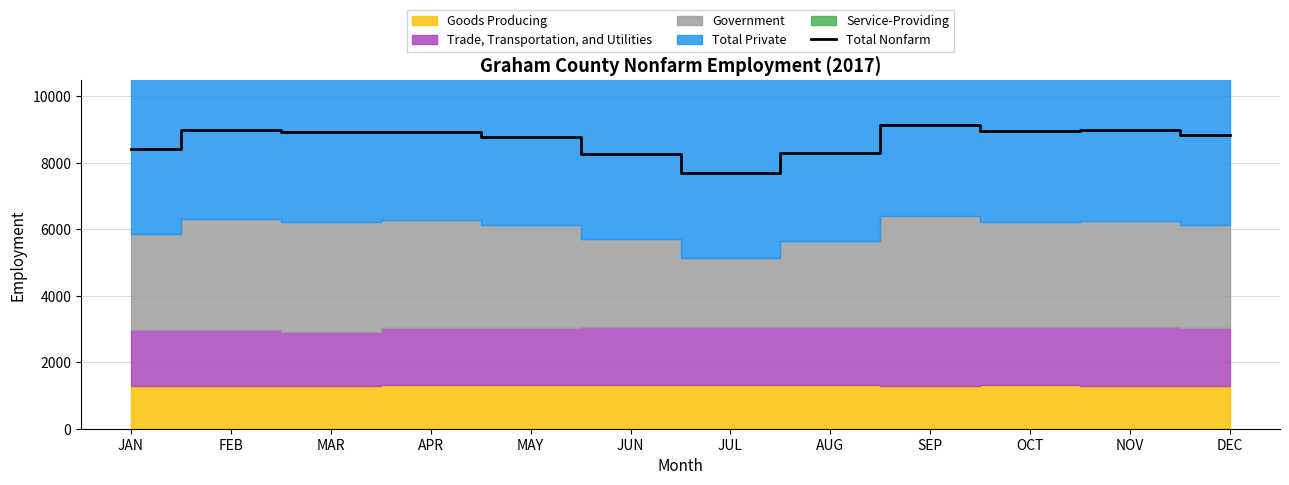

The Total Nonfarm series shows 8775 at MAY. True or false?

True